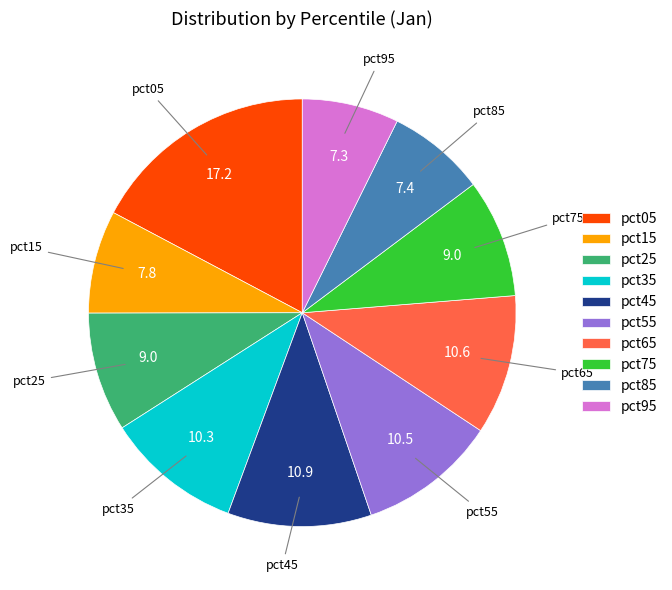

True or false: pct25 accounts for 22% of the total.

False